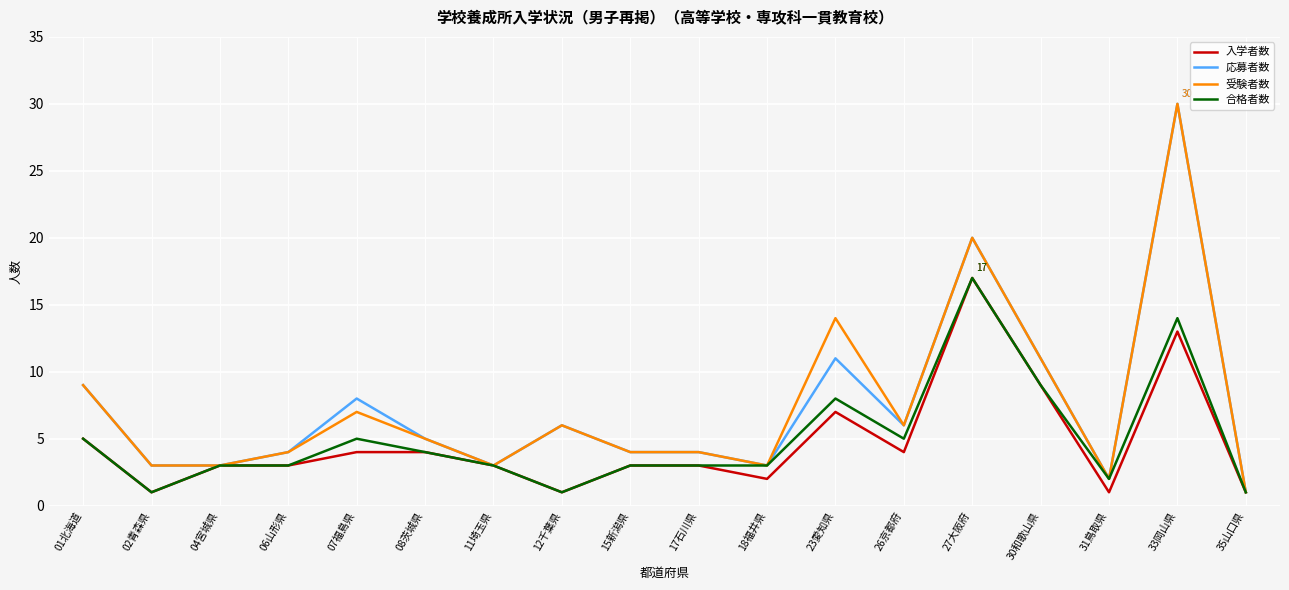

Is the value of 入学者数 at 08茨城県 greater than the value of 応募者数 at 12千葉県?

No